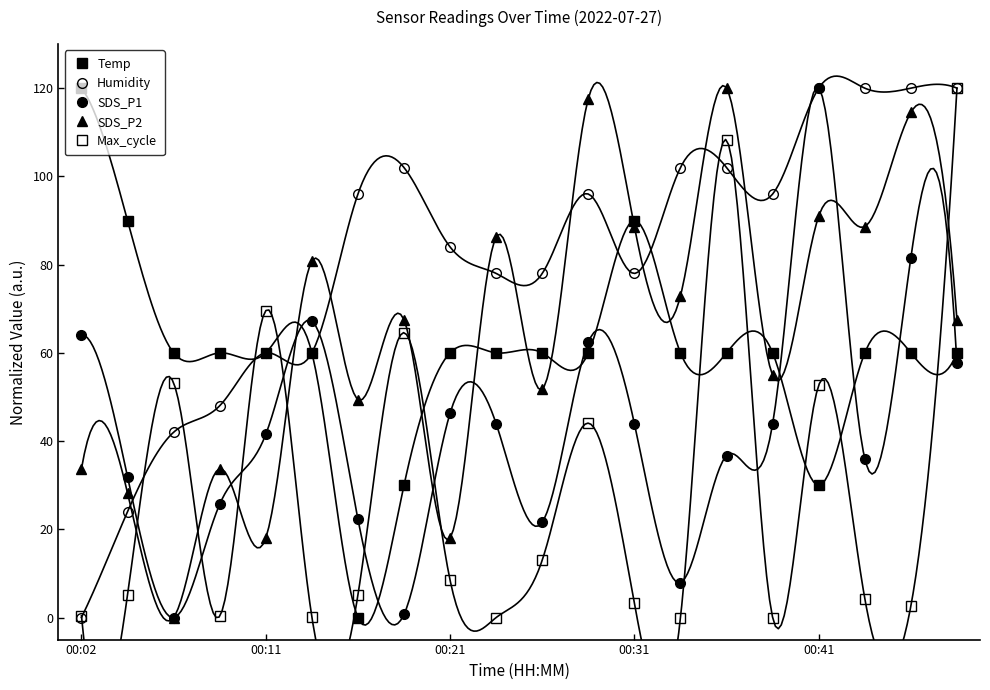

At which label does SDS_P1 first exceed 43?

00:02